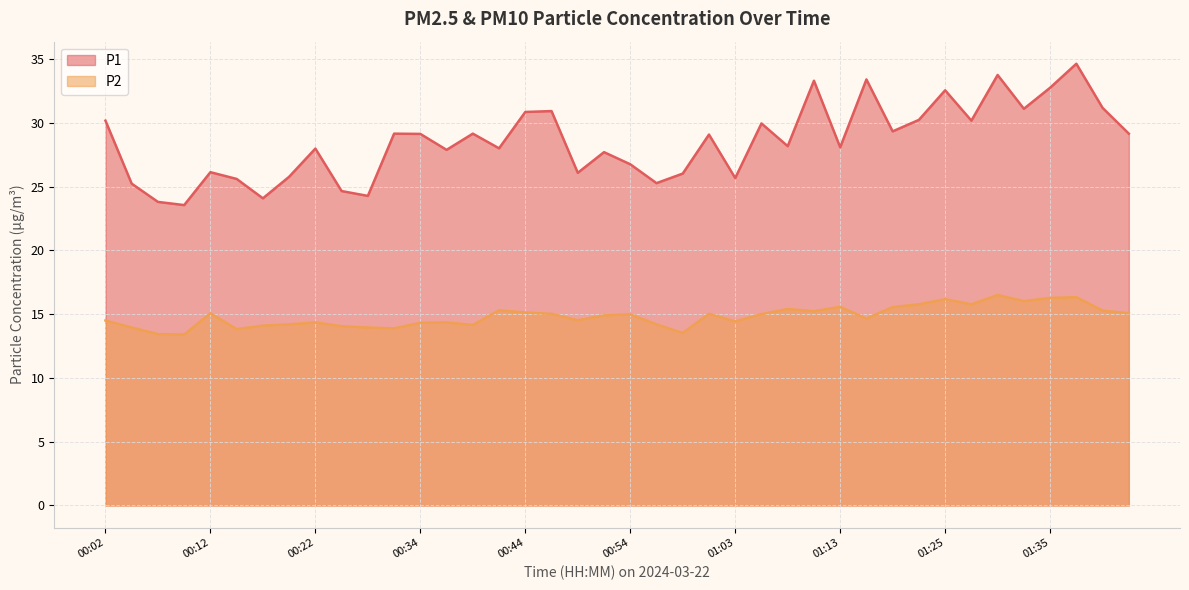

What is the label of the 32nd point from the right?

00:22